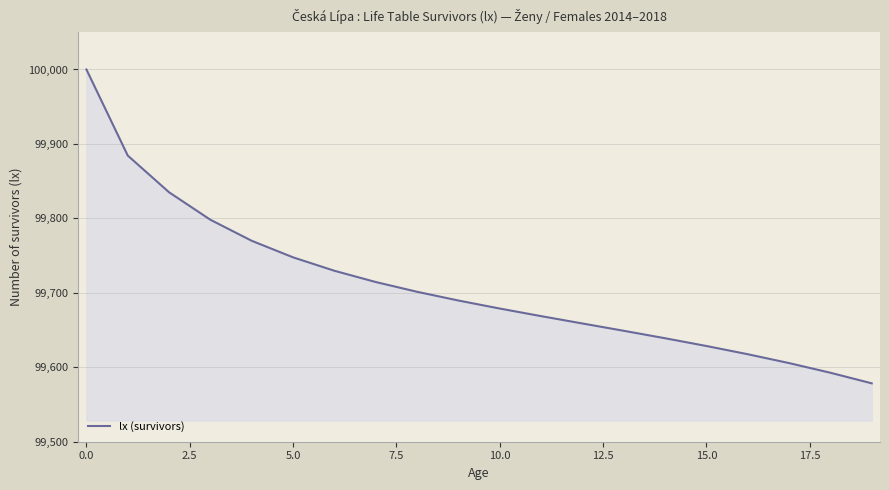

What is the difference between the maximum and minimum values?

421.6